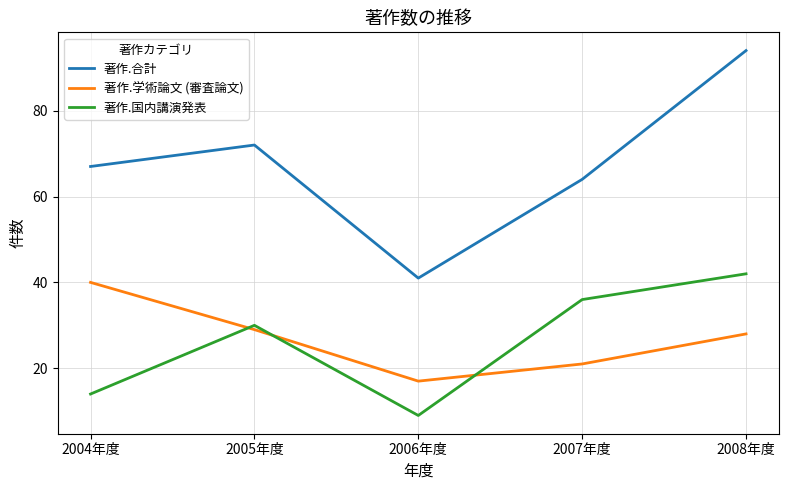

At 2007年度, list the series in order from largest to smallest.

著作.合計, 著作.国内講演発表, 著作.学術論文 (審査論文)